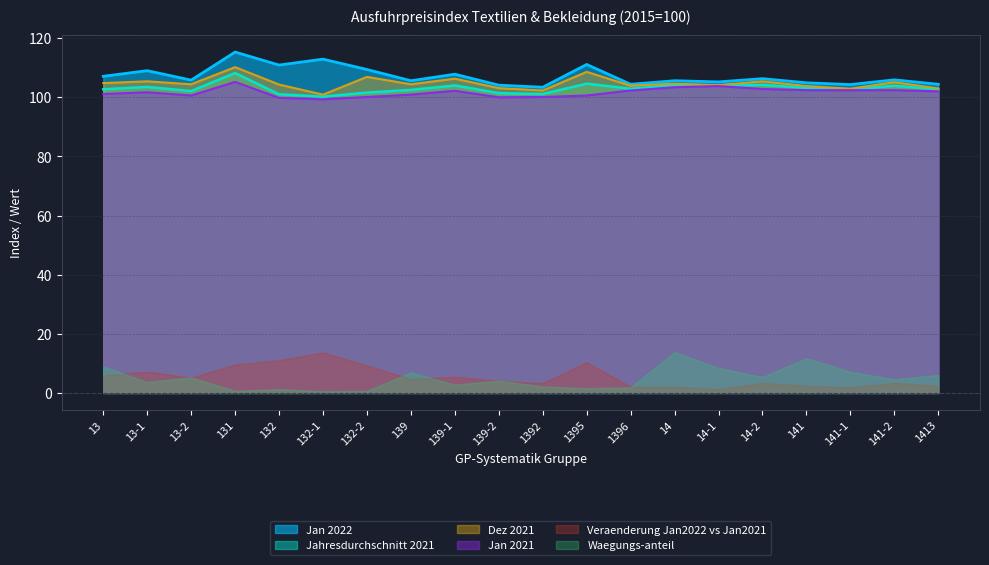

Is it true that Jahresdurchschnitt 2021 equals 101.0 at 132?

True